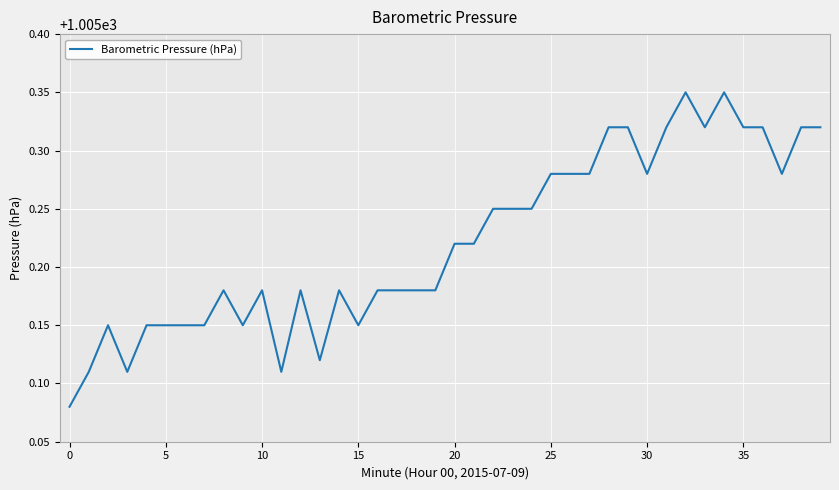

What is the difference between the maximum and minimum values?

0.3